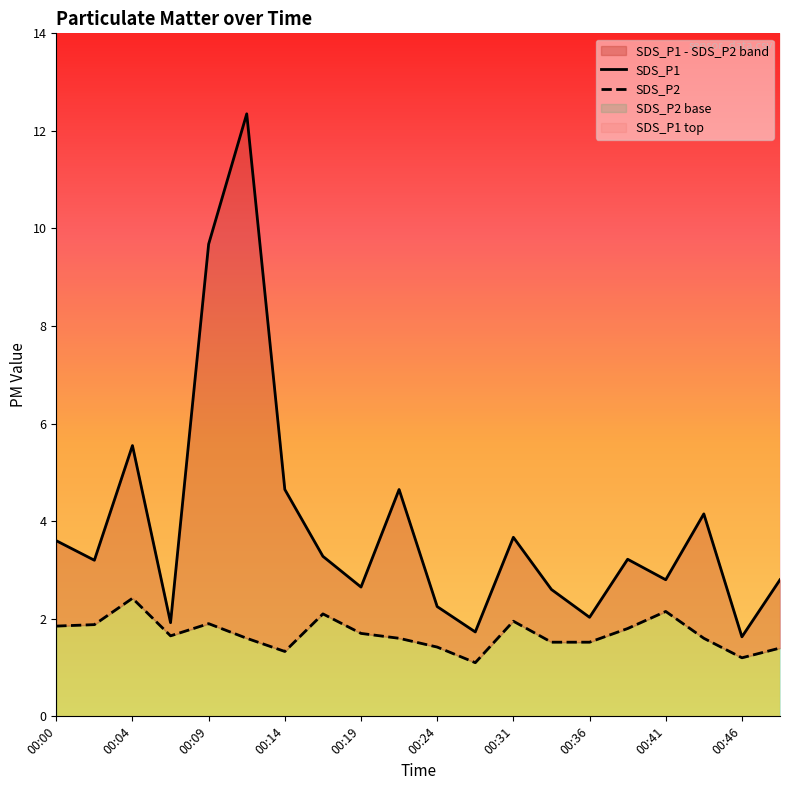

True or false: SDS_P1 and SDS_P2 intersect in this chart.

False